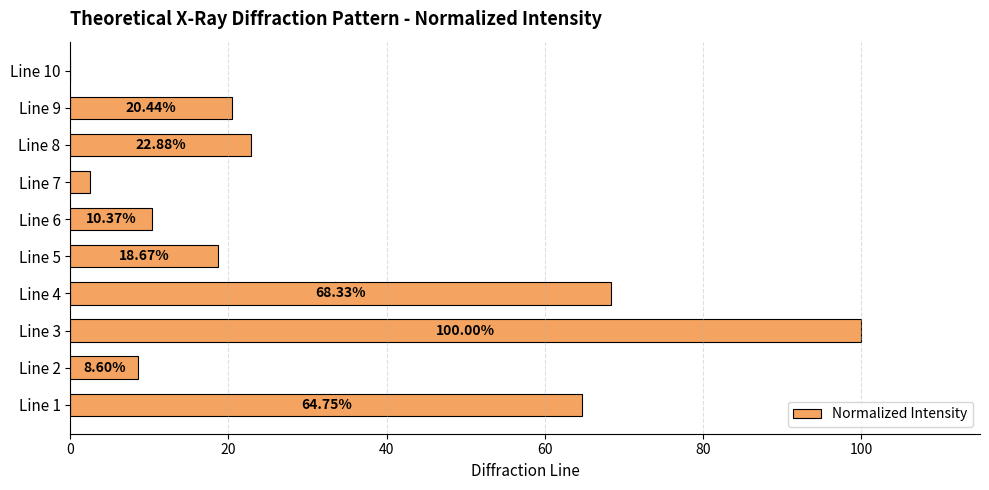

Between Line 7 and Line 3, which is larger?

Line 3